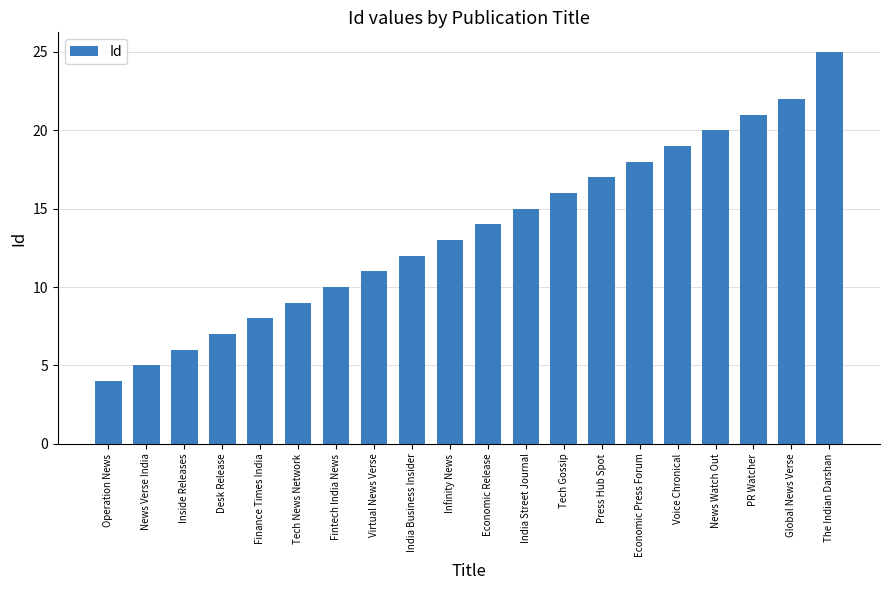

What position from the left is India Business Insider?

9